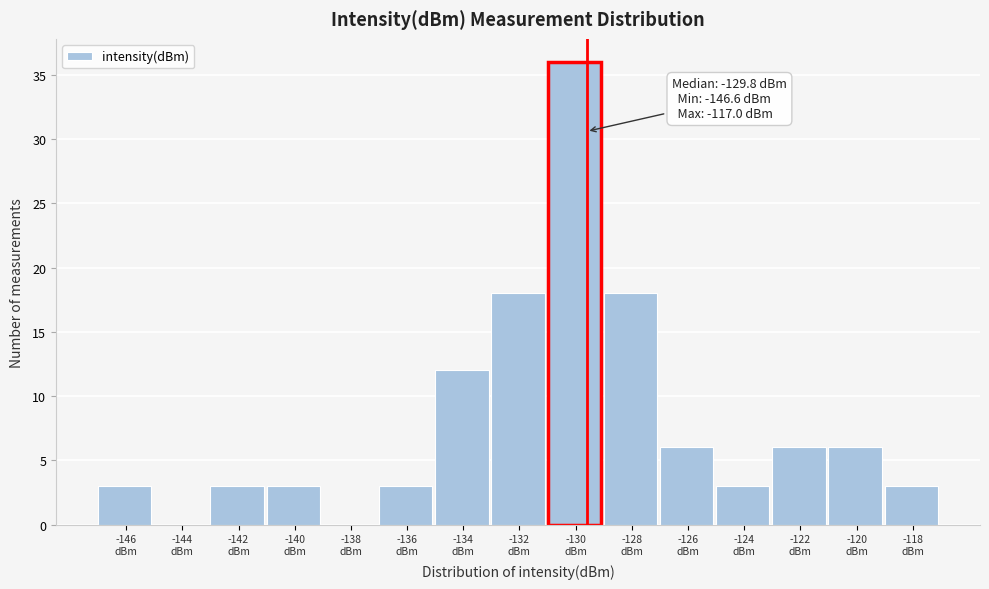

What is the greatest value displayed?

36